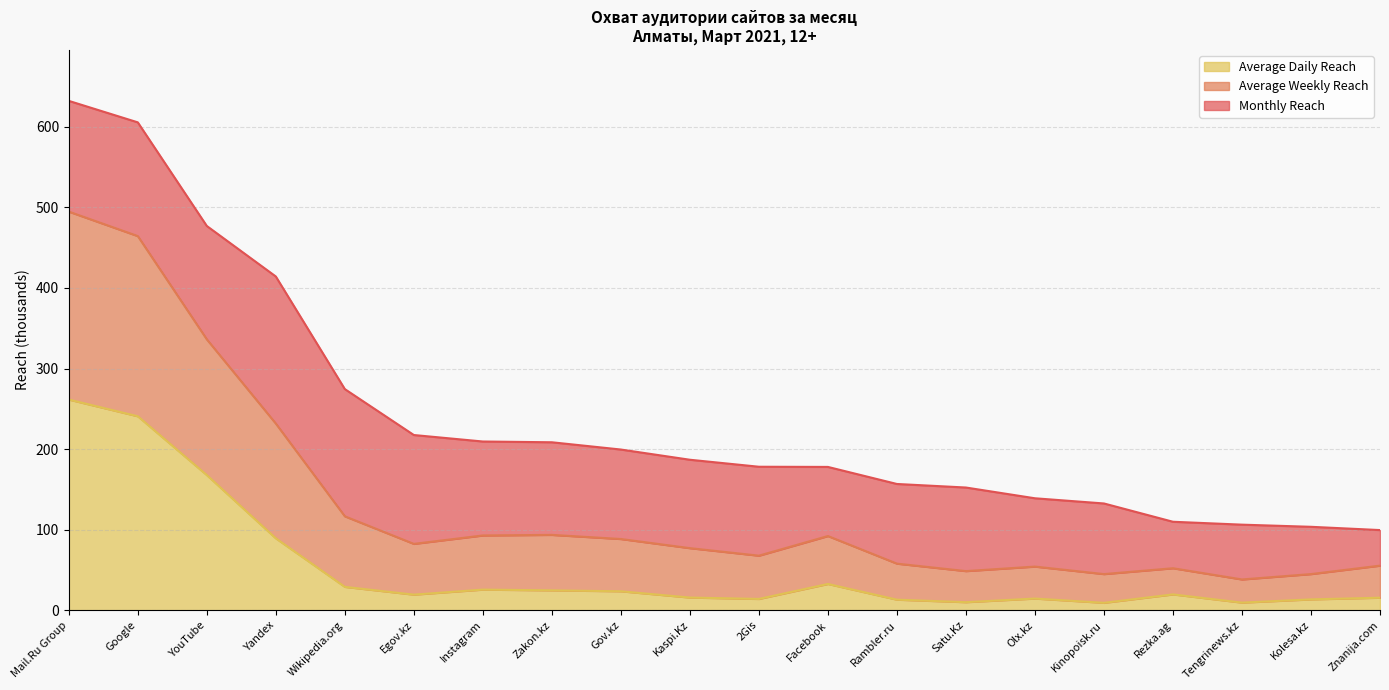

Between Google and Kolesa.kz, which is larger?

Google